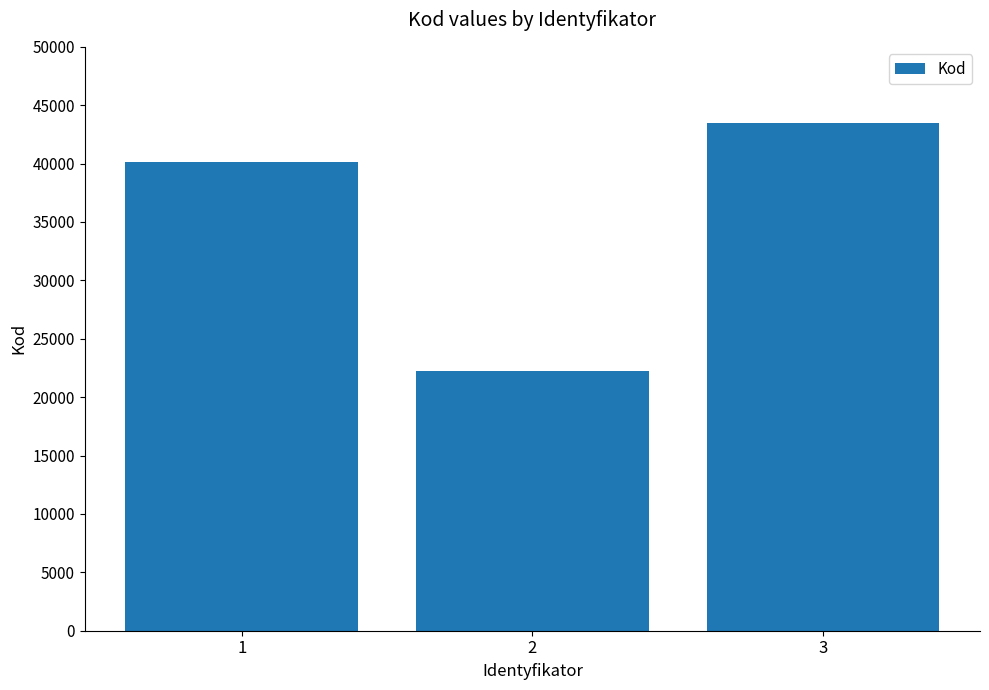

What is the greatest value displayed?

43435